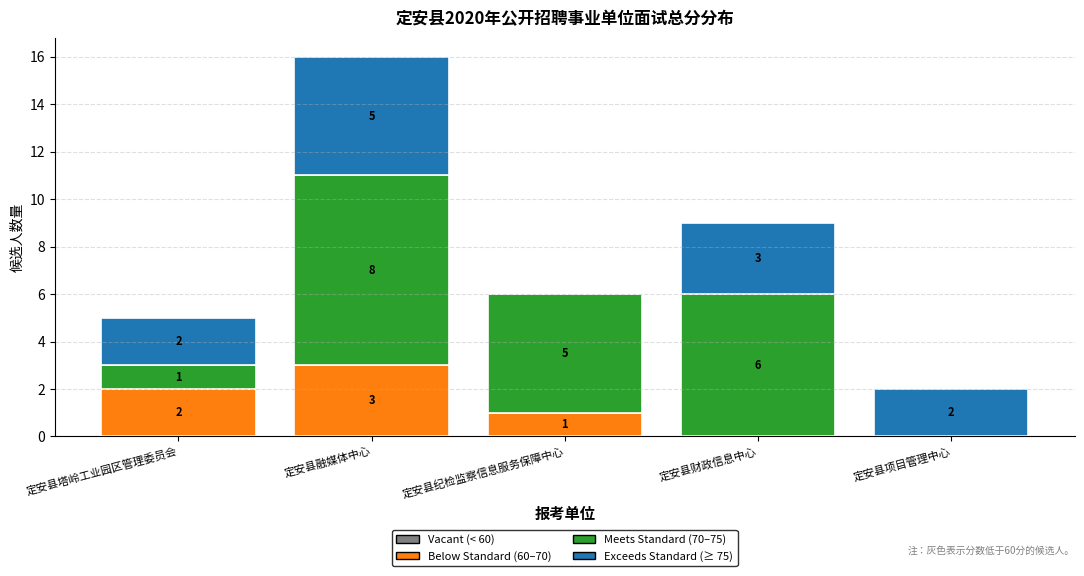

At which category is the sum across all series the highest?

定安县融媒体中心